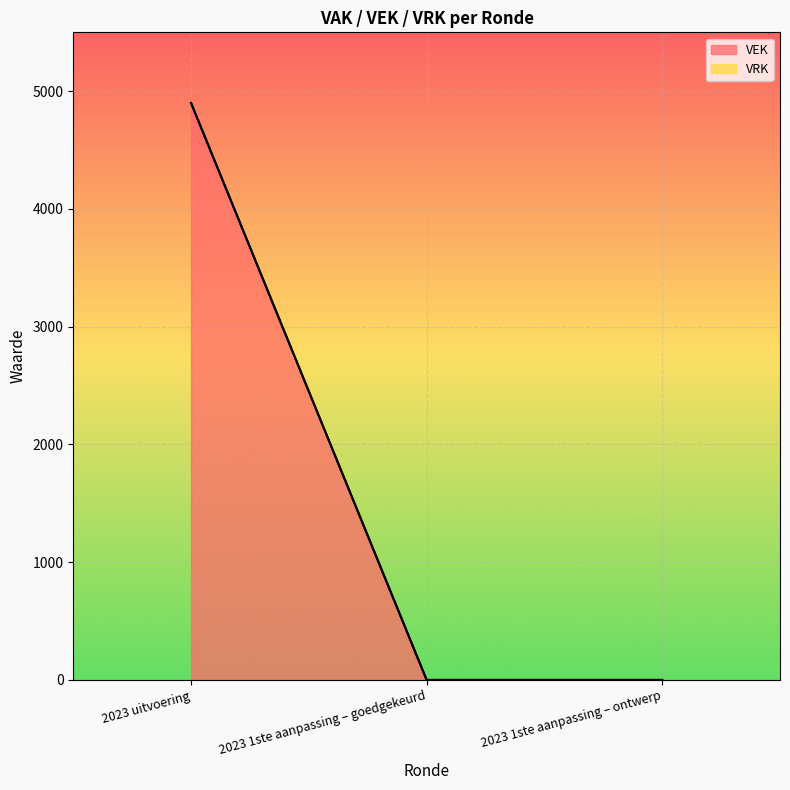

Reading left to right, list all the values displayed in this chart.

4900	0	0